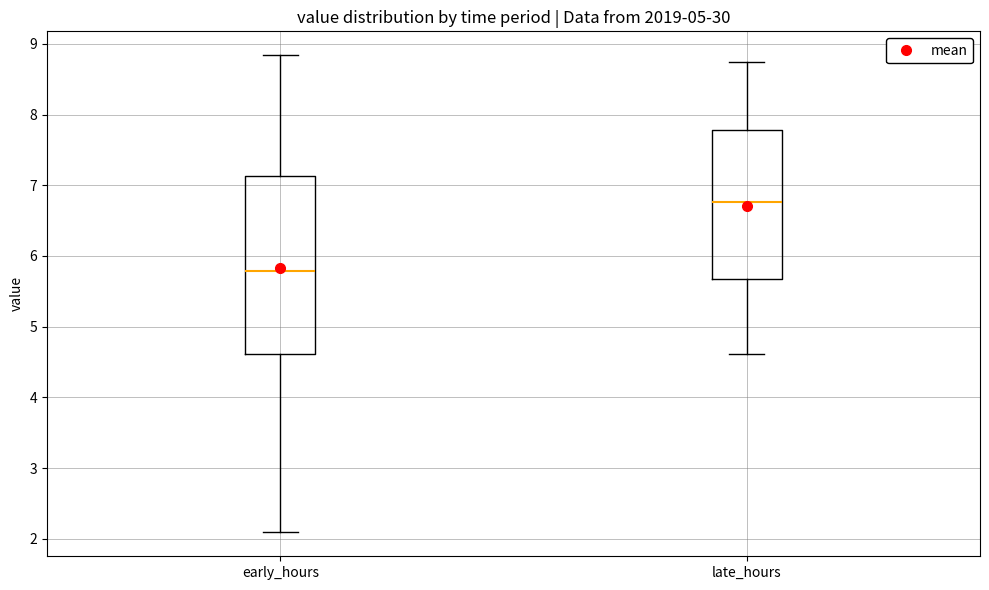

Reading left to right, read every box against the y-axis: the position of its median line, the range the box covers, and the ends of its whiskers. The values are not printed on the chart, so give them approximately, as read against the axis.

early_hours: median 5.8, box 4.6 to 7.1, whiskers 2.1 to 8.8
late_hours: median 6.8, box 5.7 to 7.8, whiskers 4.6 to 8.7